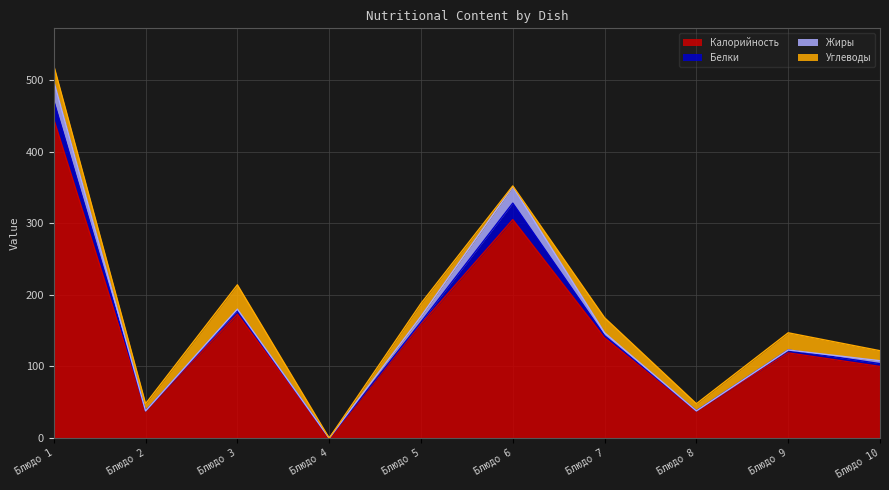

Count the number of data series in this chart.

4